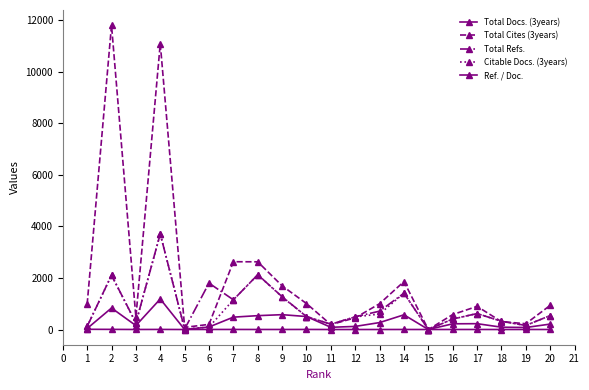

How many values in the Total Docs. (3years) series are below 221?

10